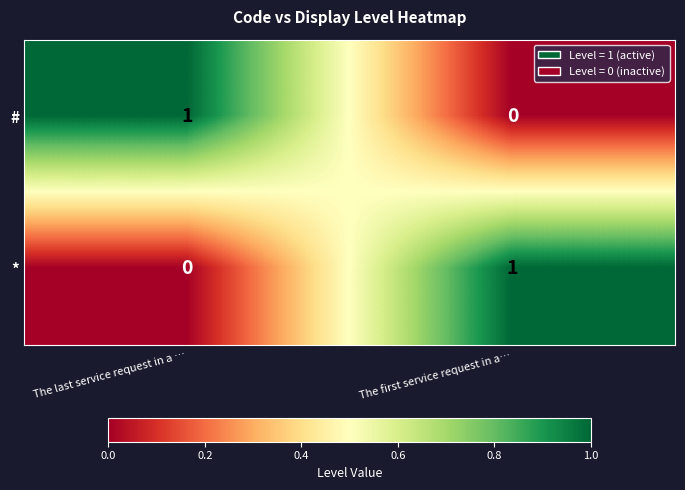

At which label does # reach its peak?

The last service request in a …